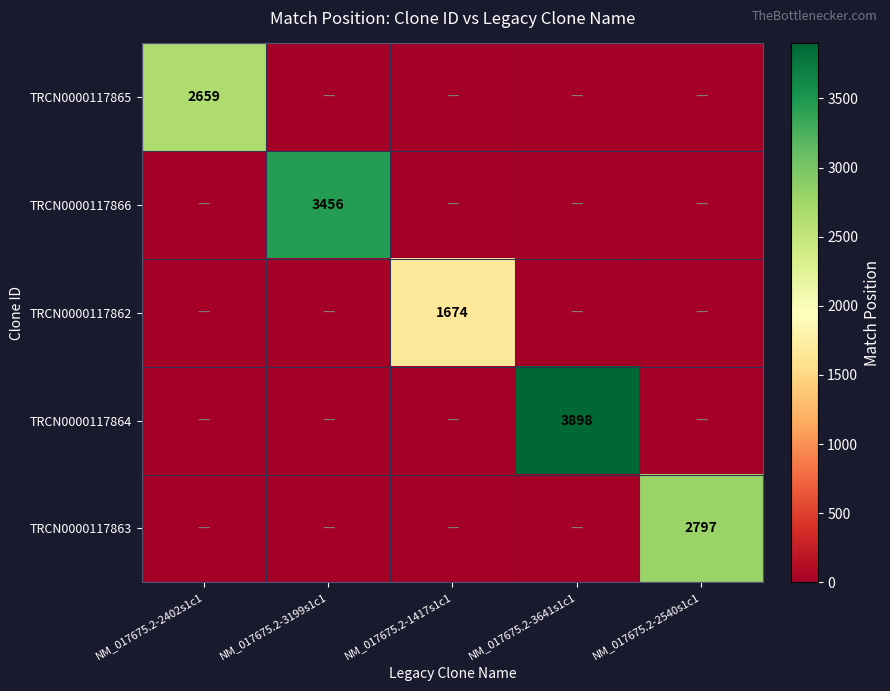

The TRCN0000117862 series shows 1674 at NM_017675.2-1417s1c1. True or false?

True